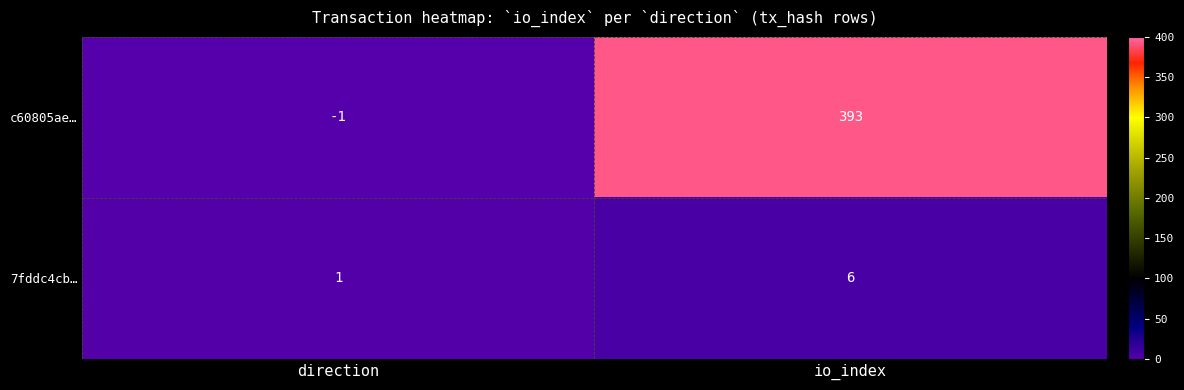

The value of 7fddc4cb… at direction is 1. True or false?

True